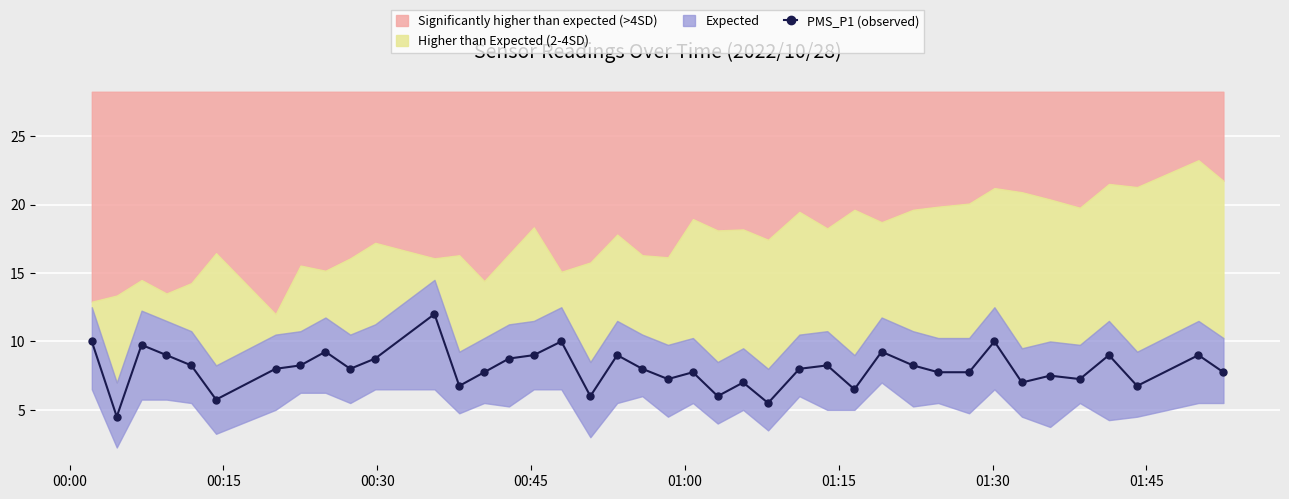

How many values exceed 8?

18